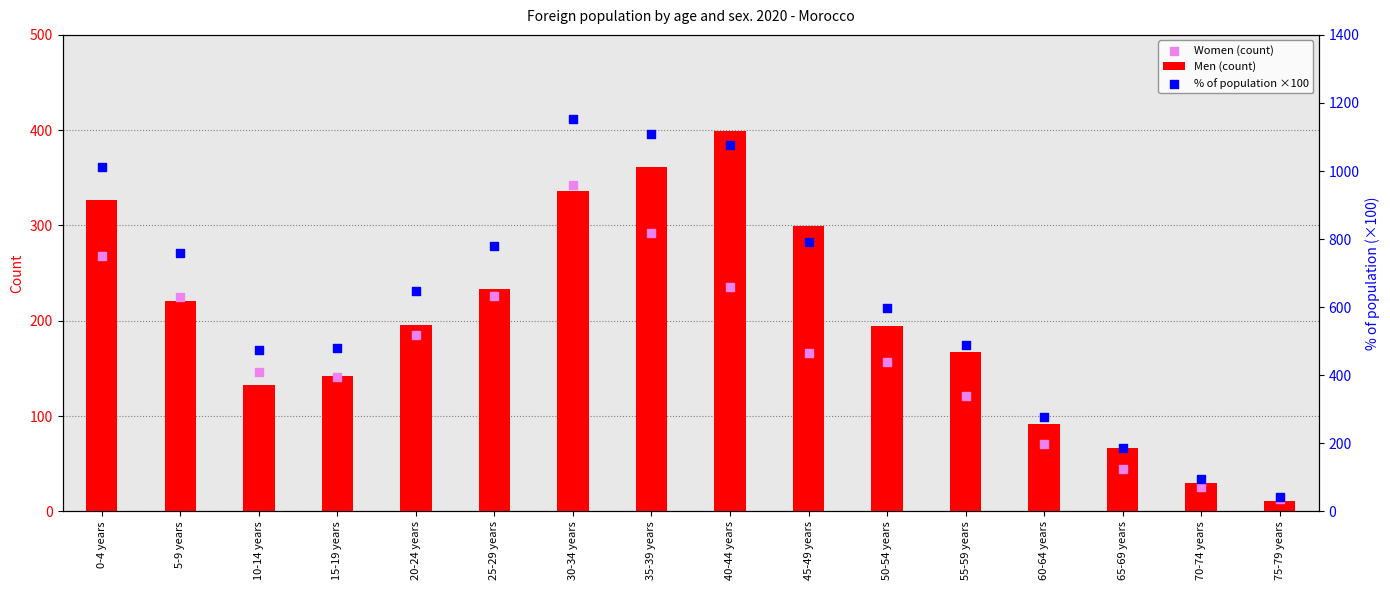

Which series contains the lowest Y value?

Men (count)